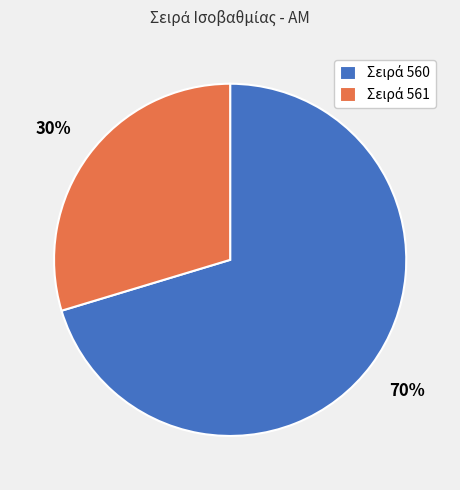

How many slices are in this pie chart?

2